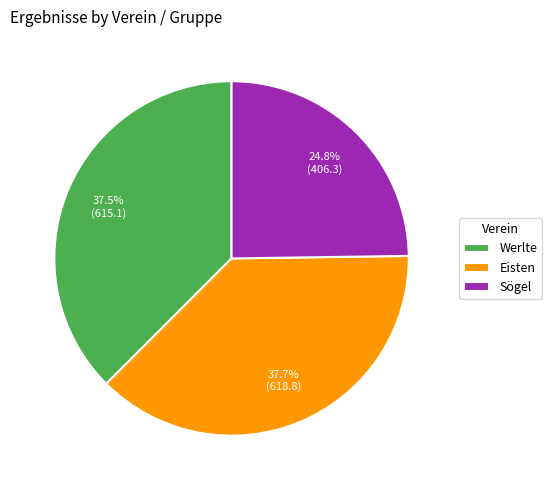

What is the ratio of the value at Eisten to the value at Sögel?

1.5